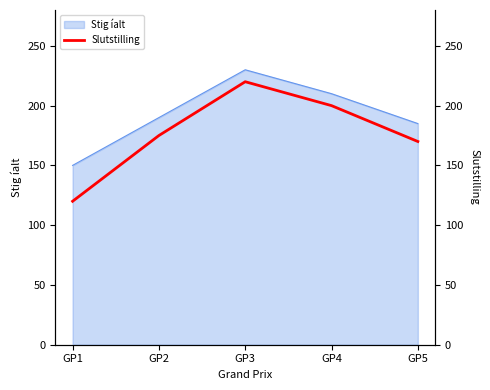

What is the change in value from GP3 to GP4?

-20